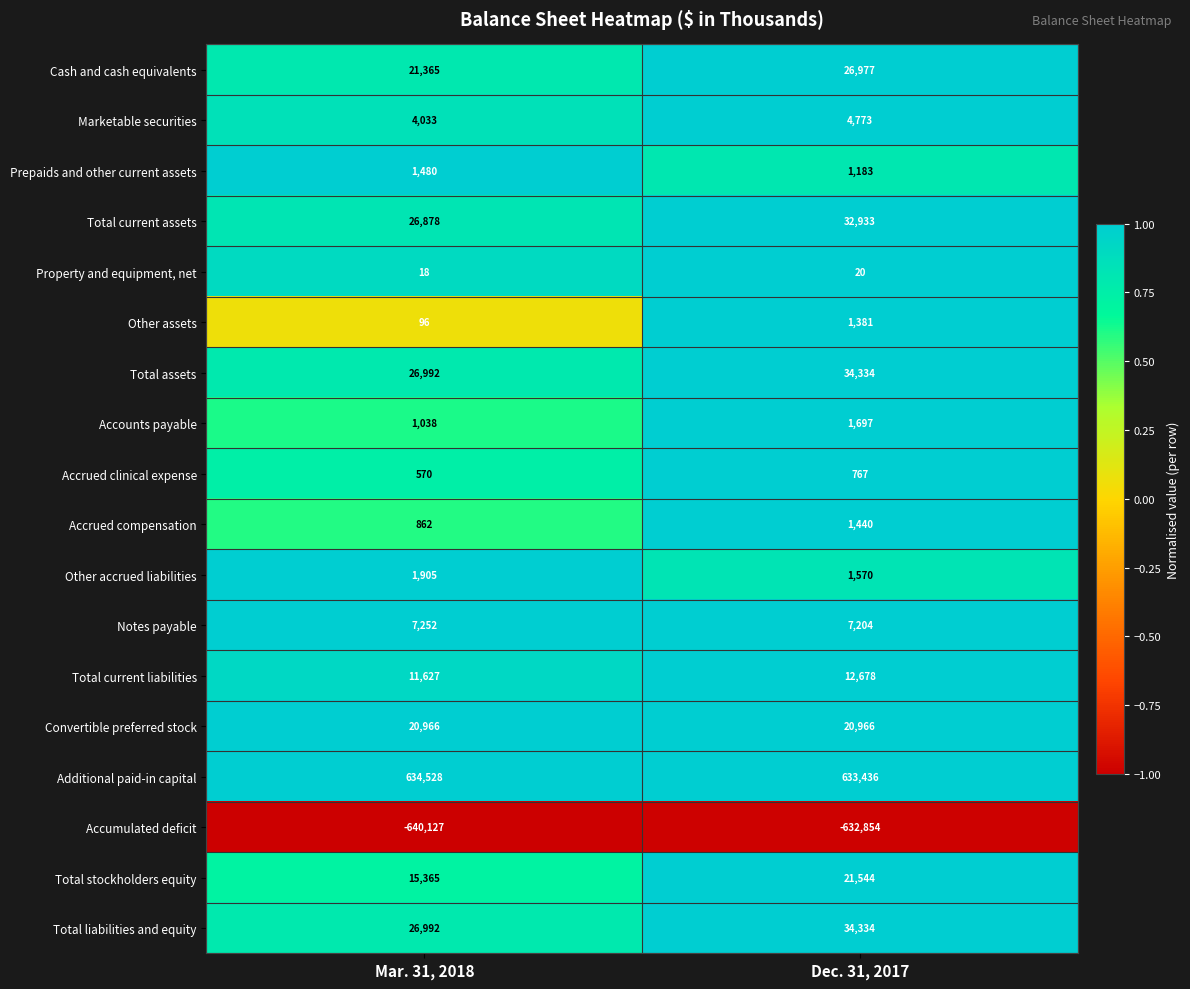

What is the spread (max minus min) of values at Mar. 31, 2018?

1274655